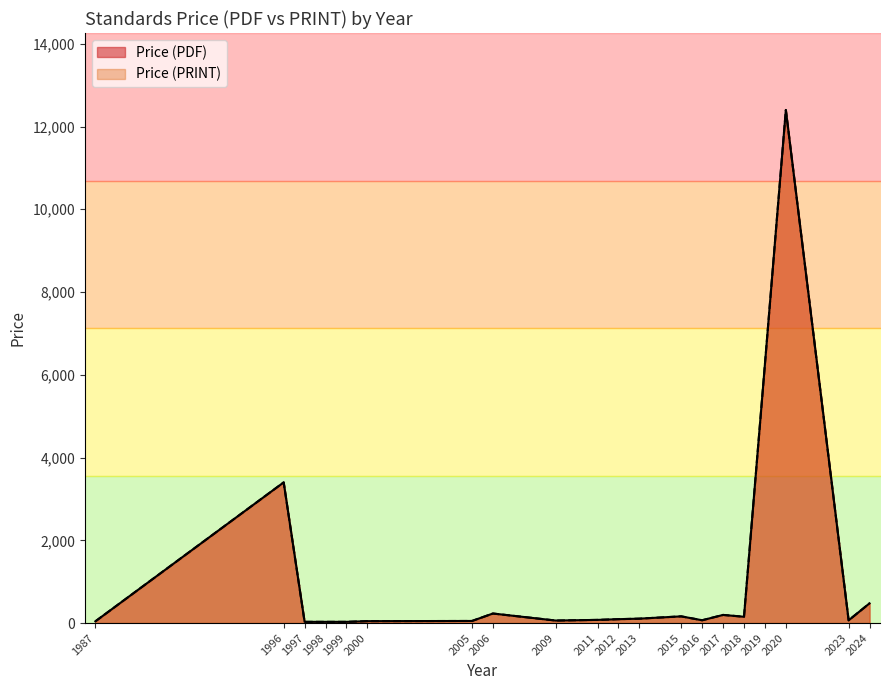

True or false: Price (PDF) has a value of 119.4 at 2017.

True